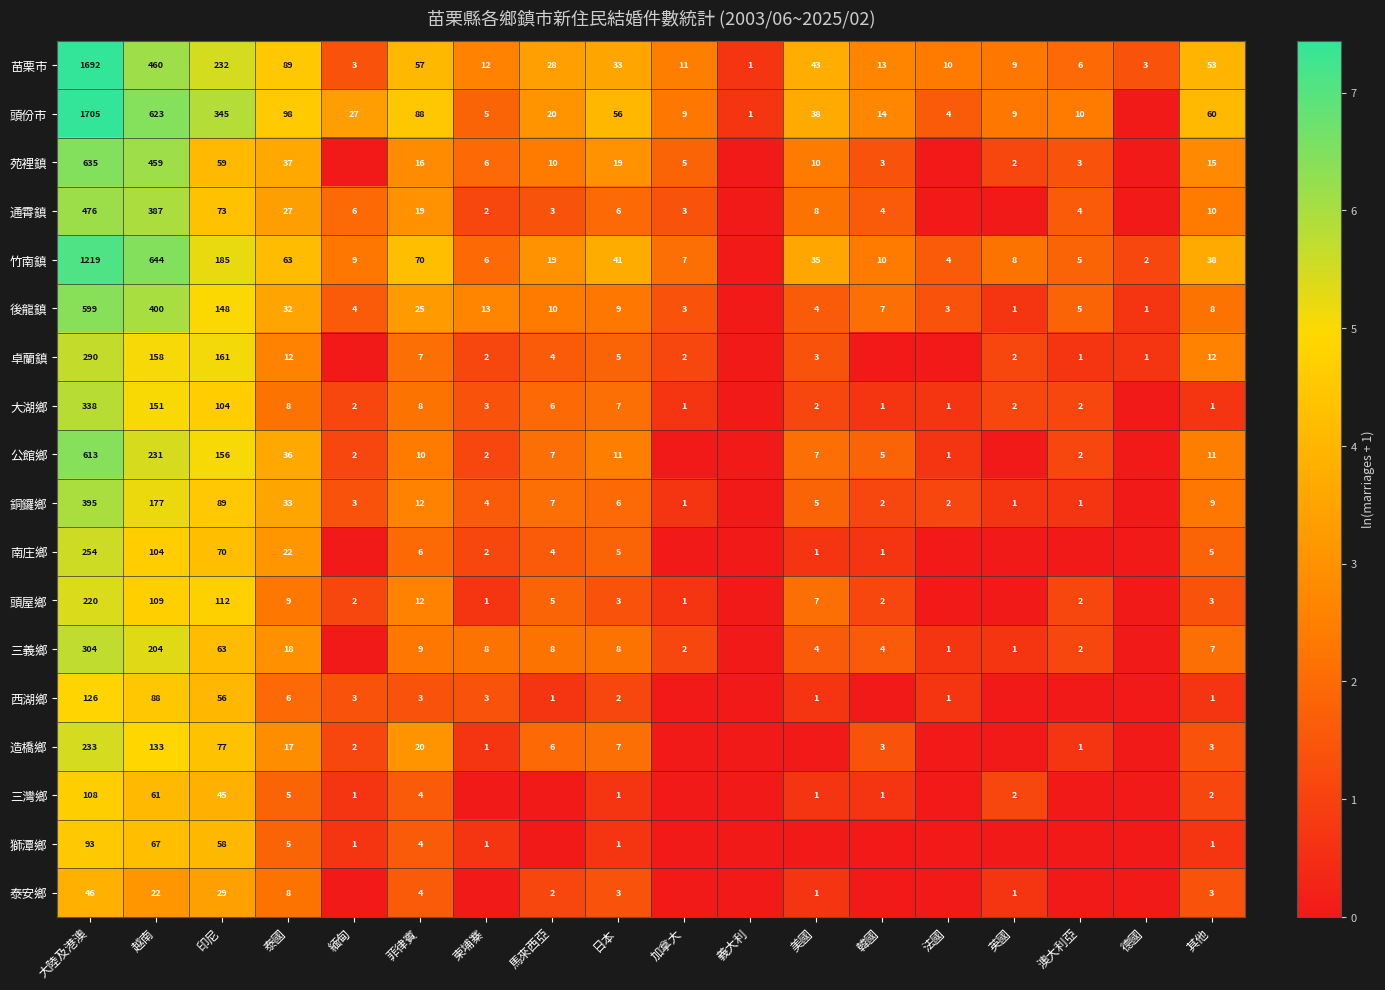

True or false: 泰安鄉 has a value of 0.8 at 泰國.

False